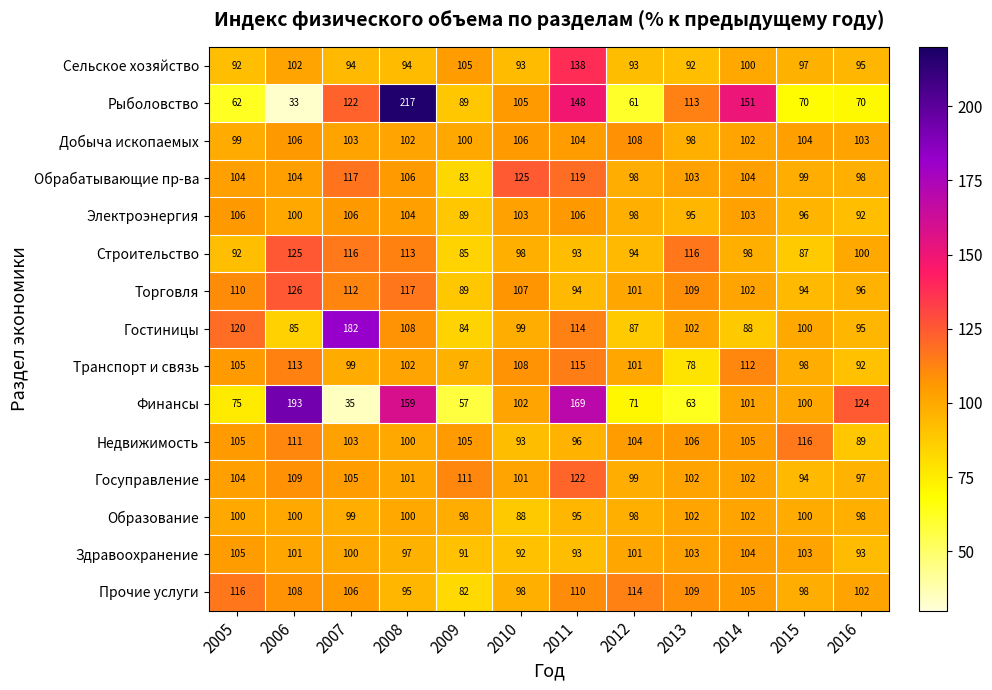

The Обрабатывающие пр-ва series shows 156 at 2007. True or false?

False